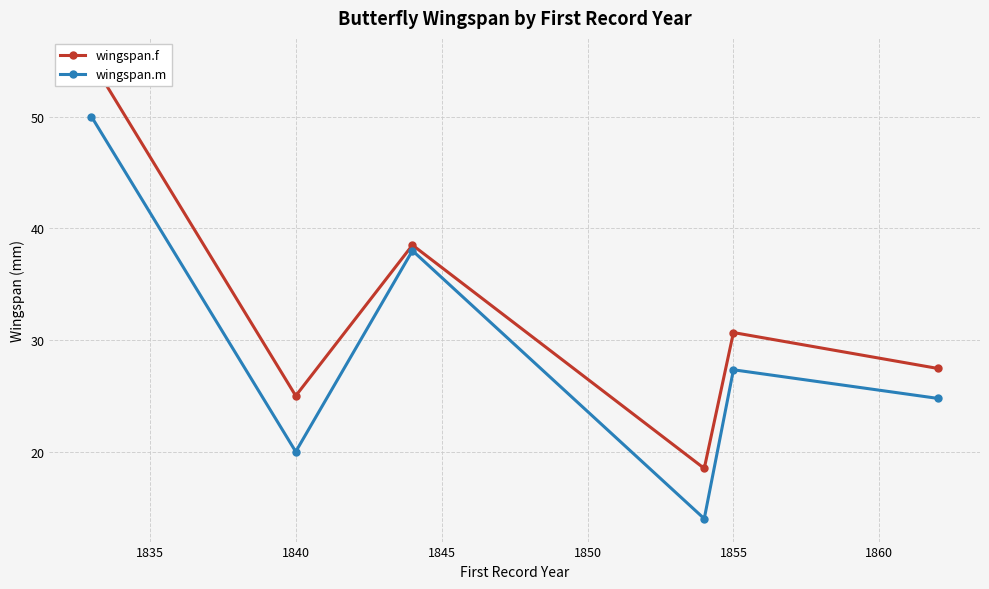

How many interior local valleys does the wingspan.m series have?

2